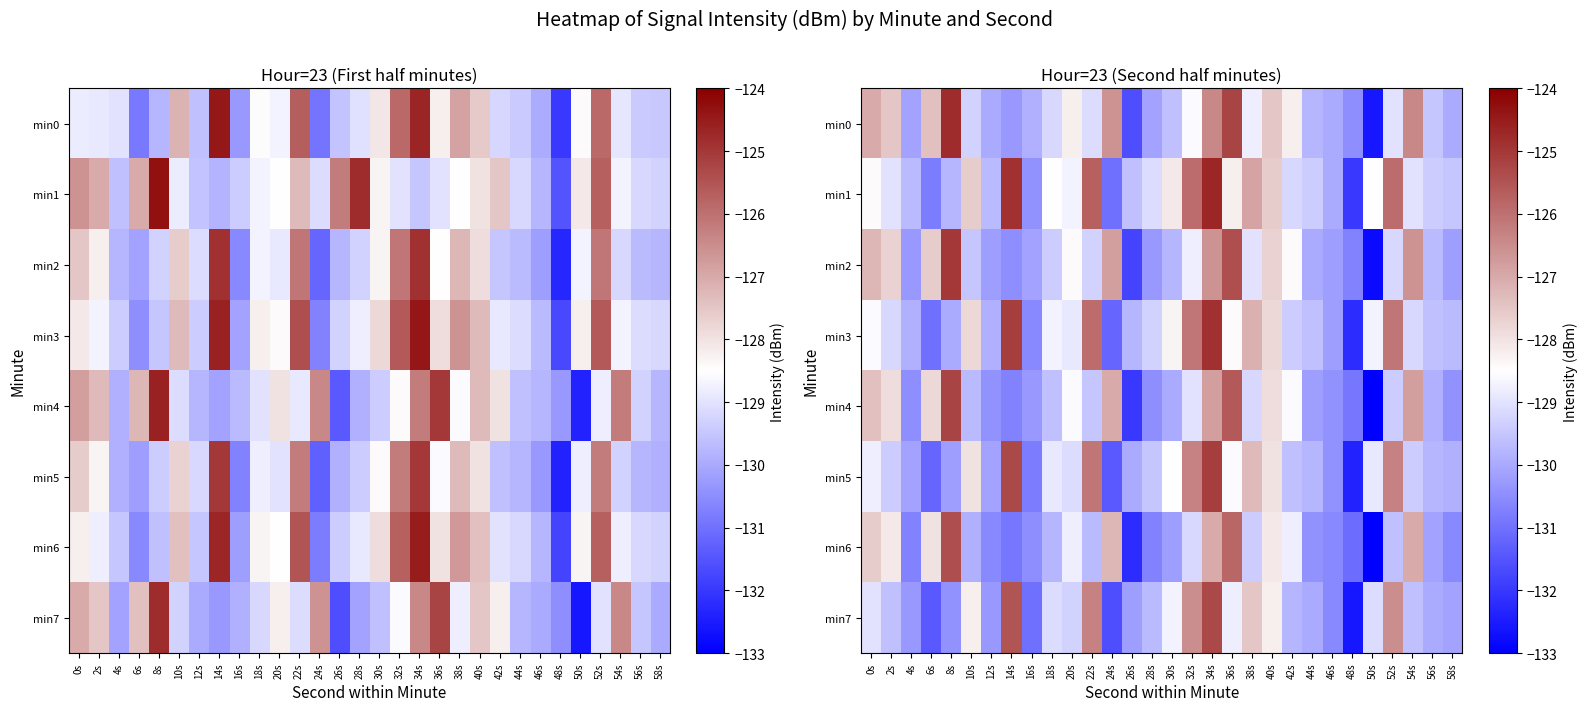

Rank the series by their maximum value, from highest to lowest.

min1, min0, min3, min2, min5, min4, min7, min6